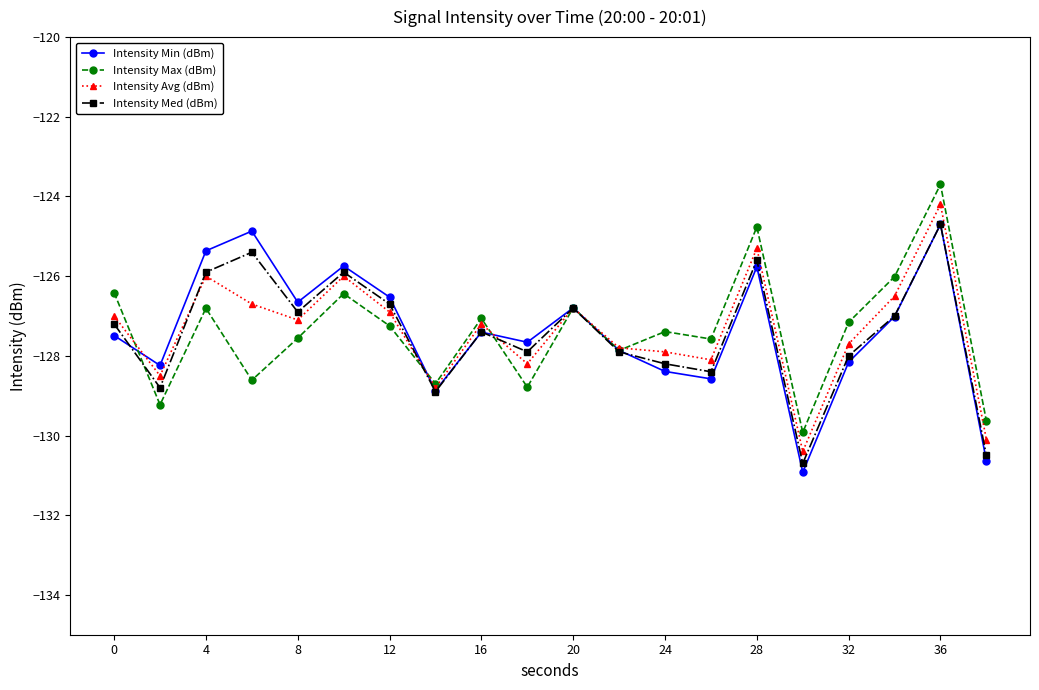

What is the lowest value of the Intensity Max (dBm) series?

-129.9